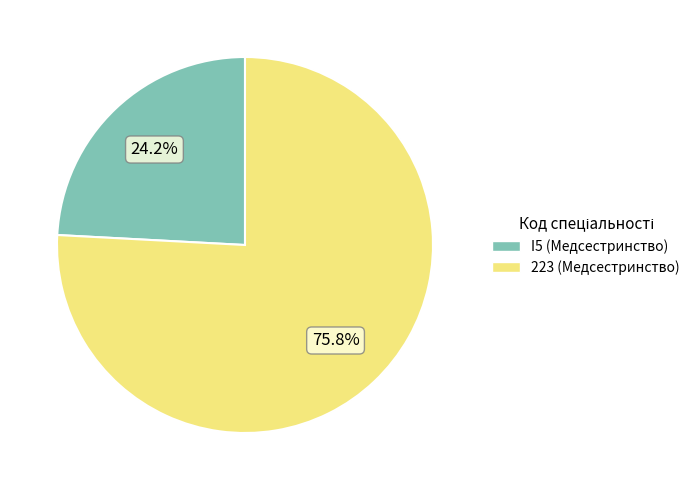

The I5 slice represents 24% of the pie. True or false?

True